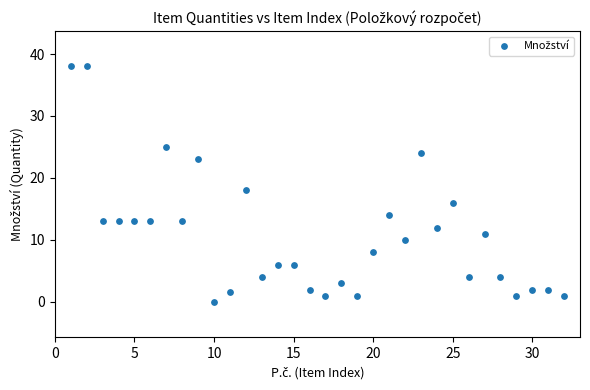

What is the range of Y values (max minus min)?

38.0